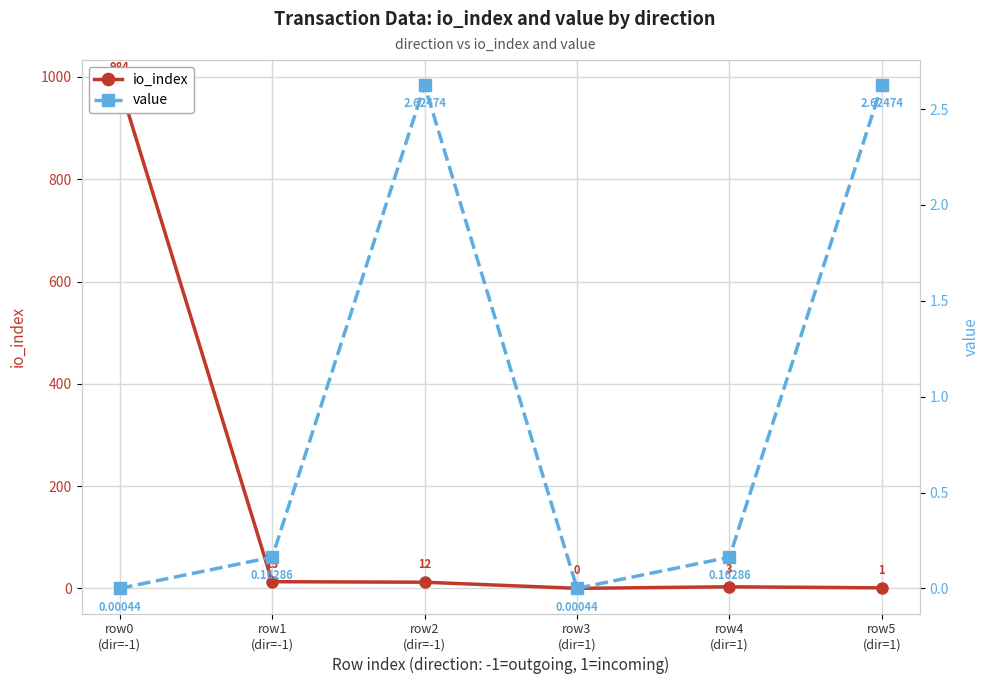

At which label does value reach its peak?

row2
(dir=-1)